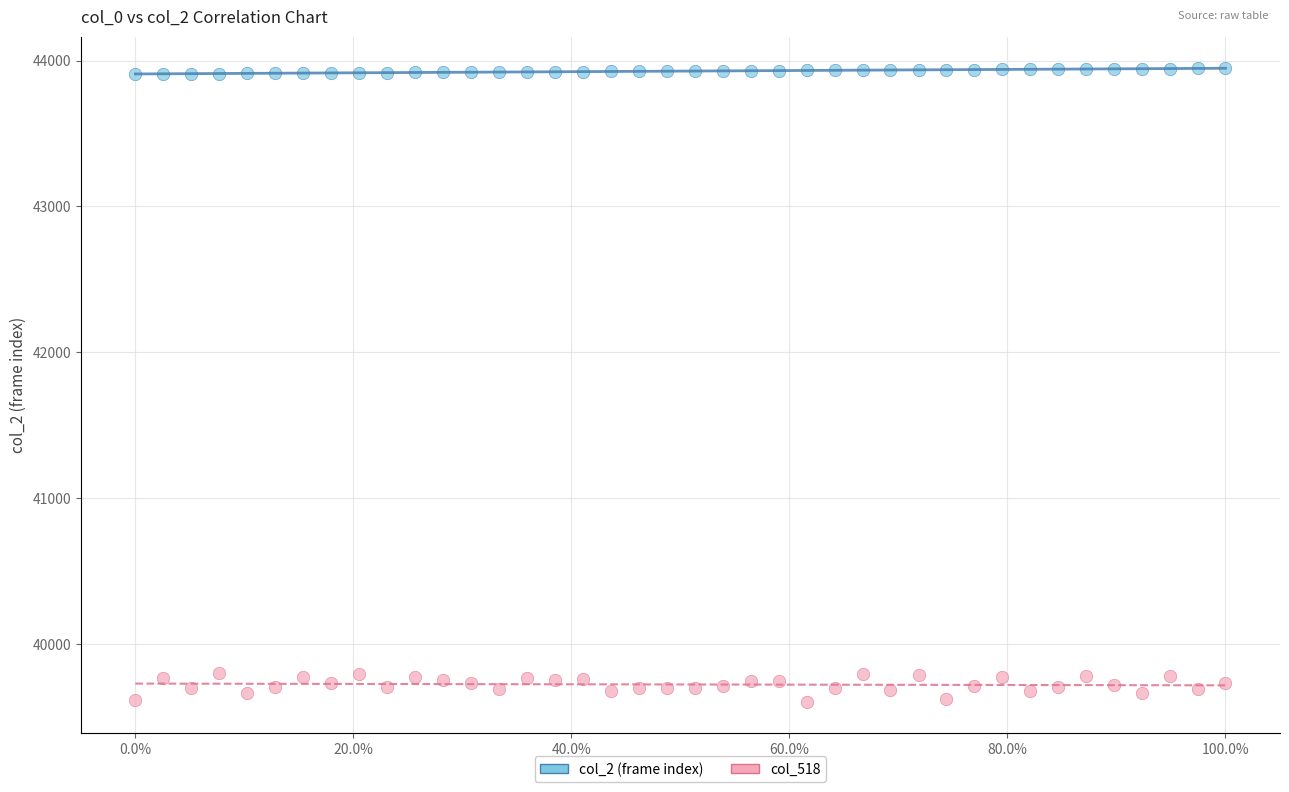

Which series contains the lowest Y value?

col_518